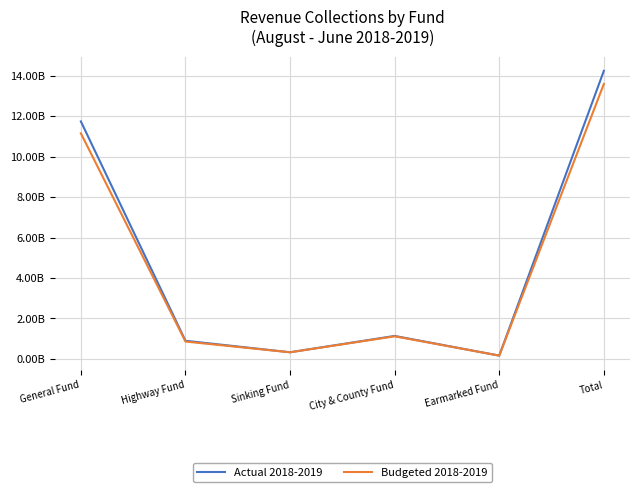

What is the minimum value for Actual 2018-2019?

157003000